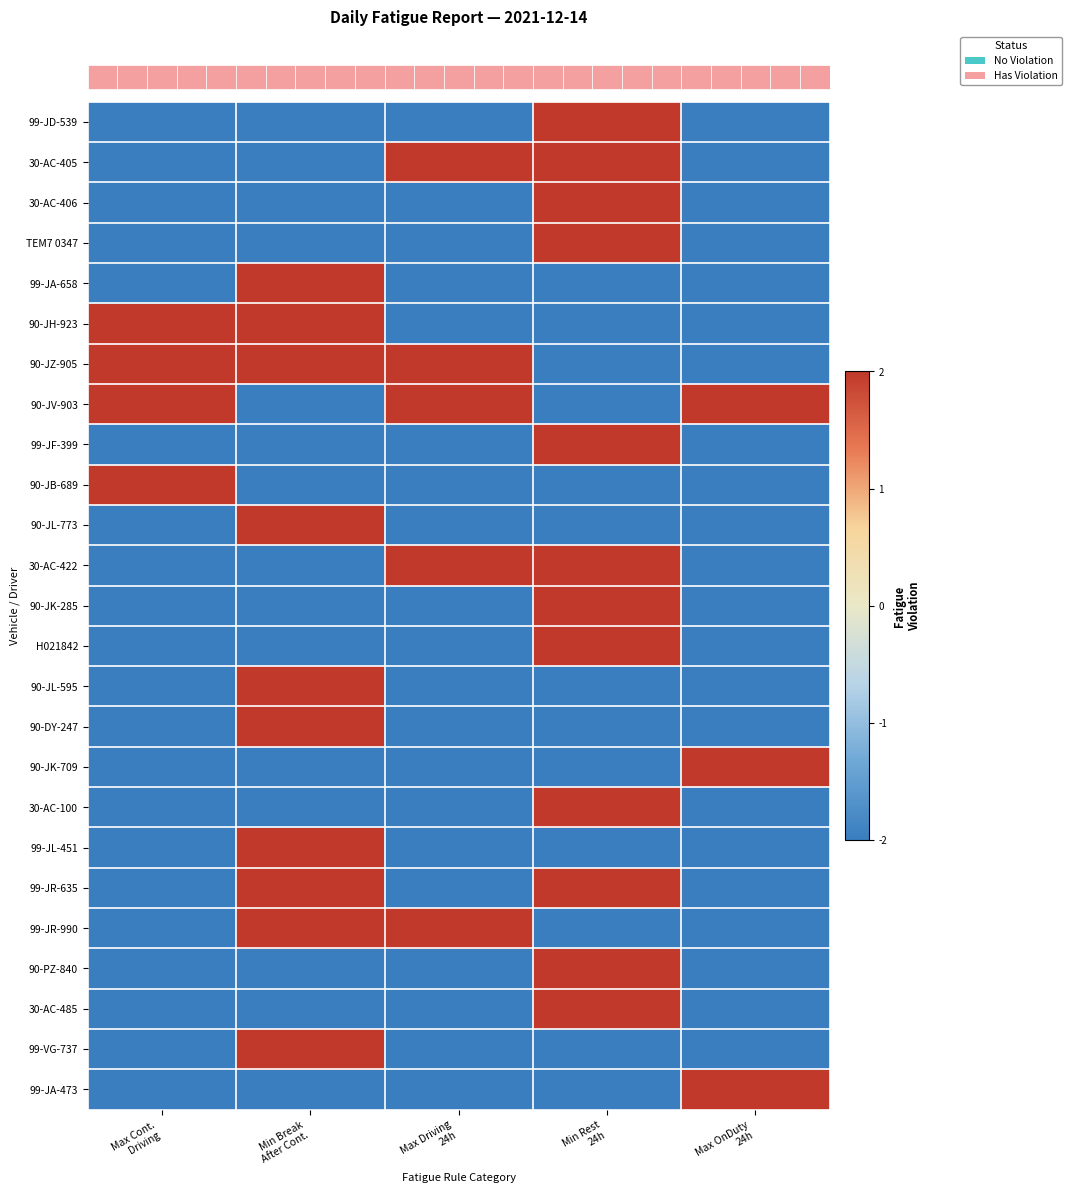

Between Max OnDuty
24h and Min Rest
24h, which is larger?

Min Rest
24h